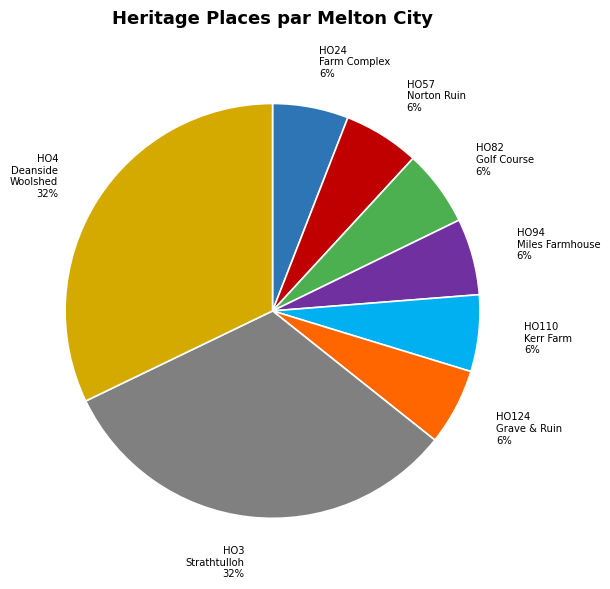

Does any single category account for the majority?

No